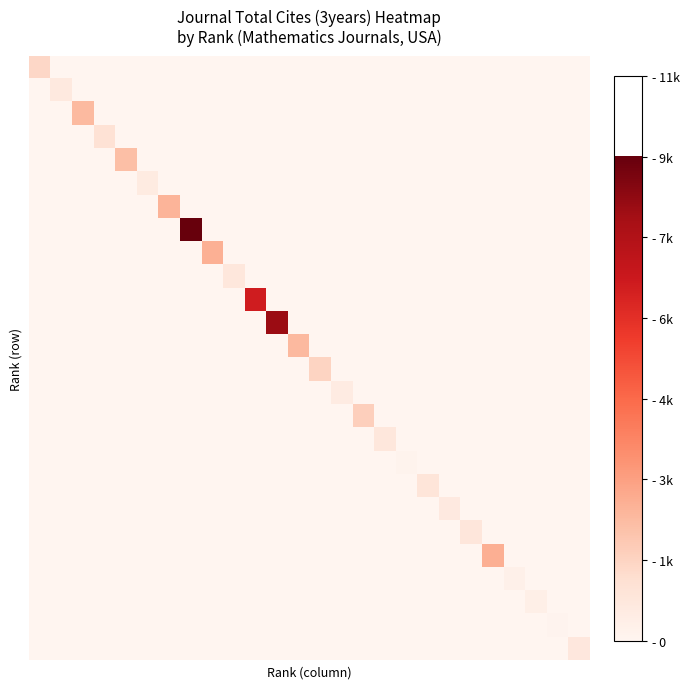

Count the number of categories in the chart.

26